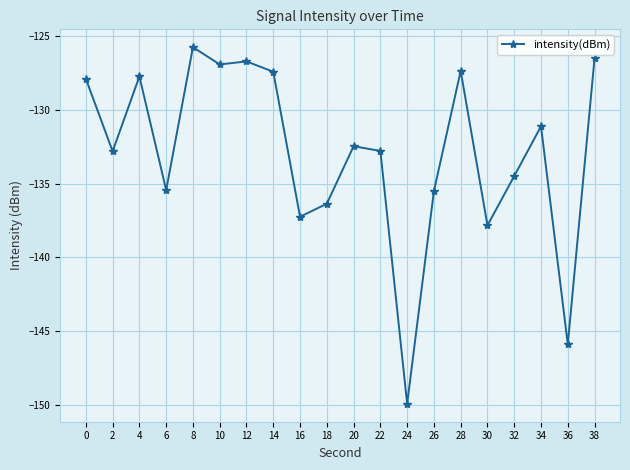

What is the value of the 8th point from the left?

-127.4